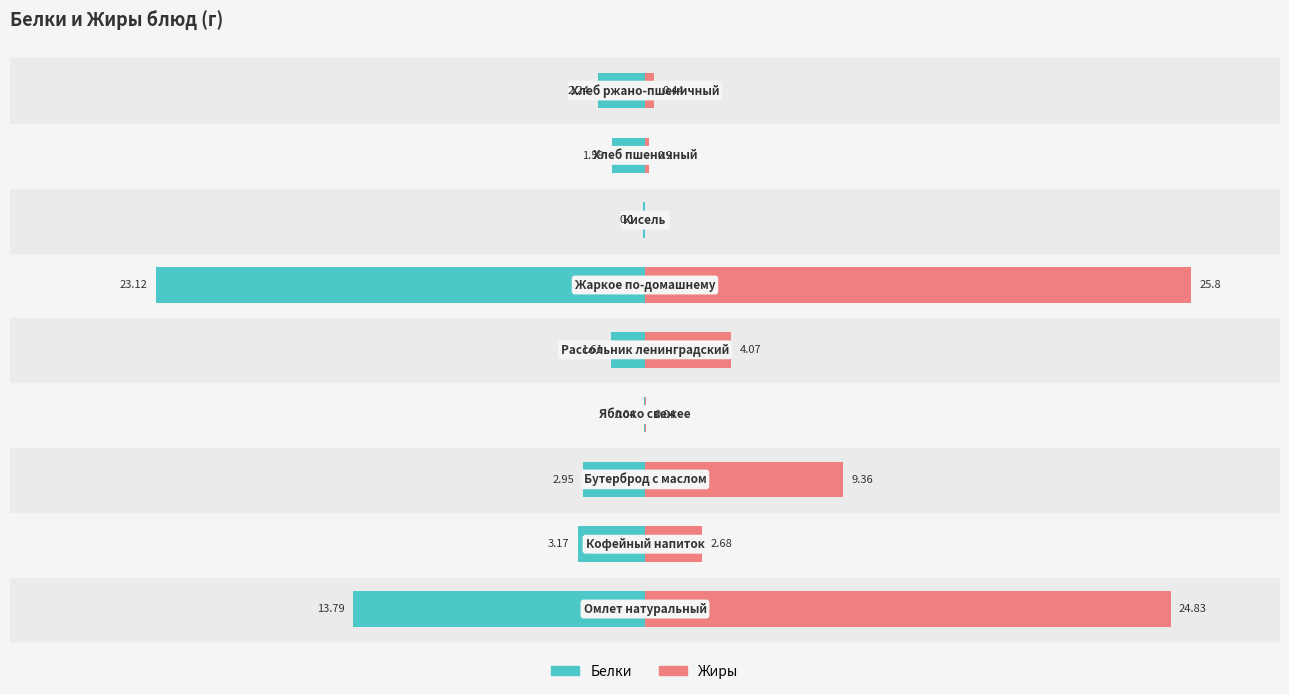

How many data points in Жиры are above 2?

5